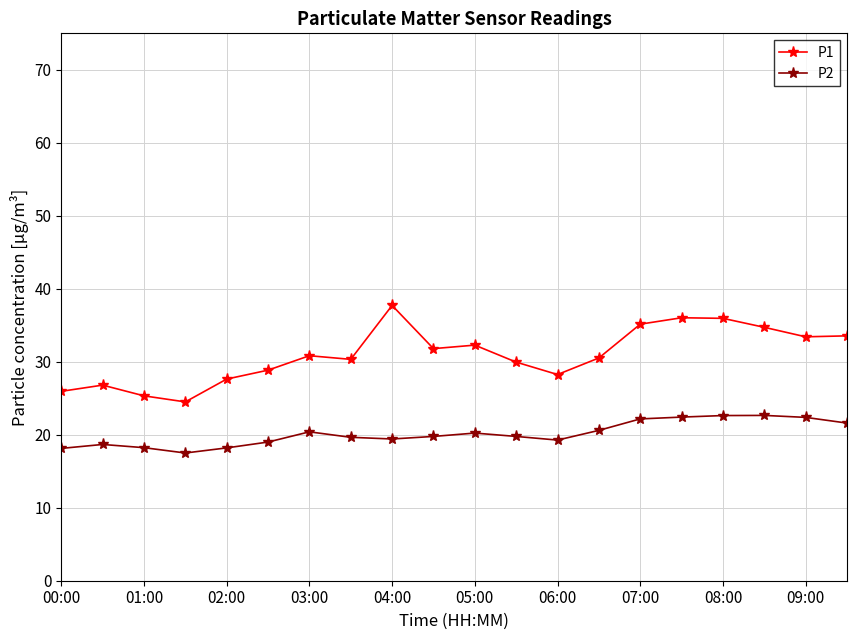

Which series has the widest spread of values?

P1